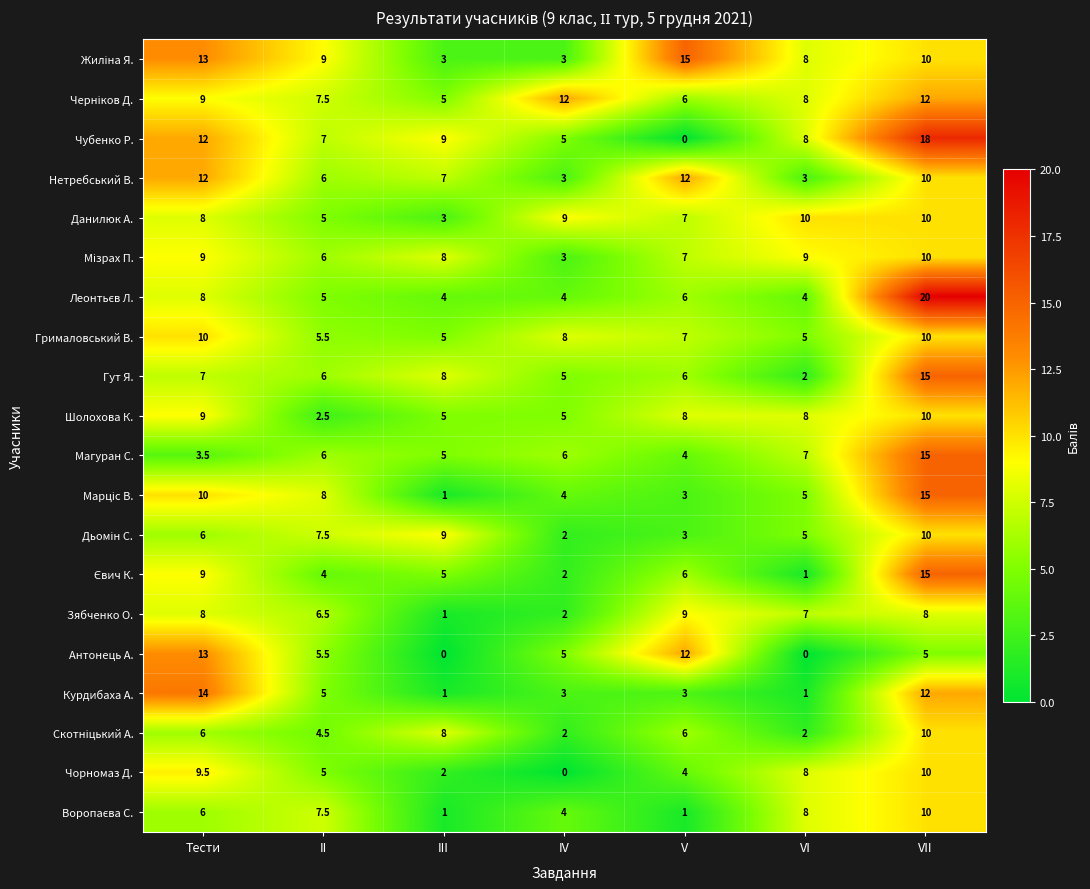

The Магуран С. series shows 11.3 at VI. True or false?

False